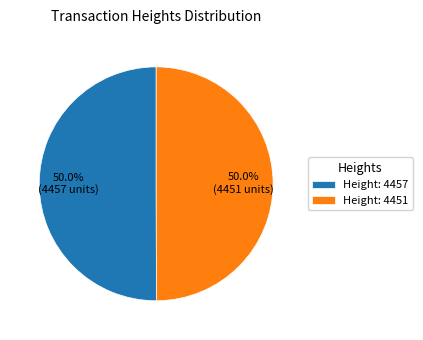

How many slices are in this pie chart?

2